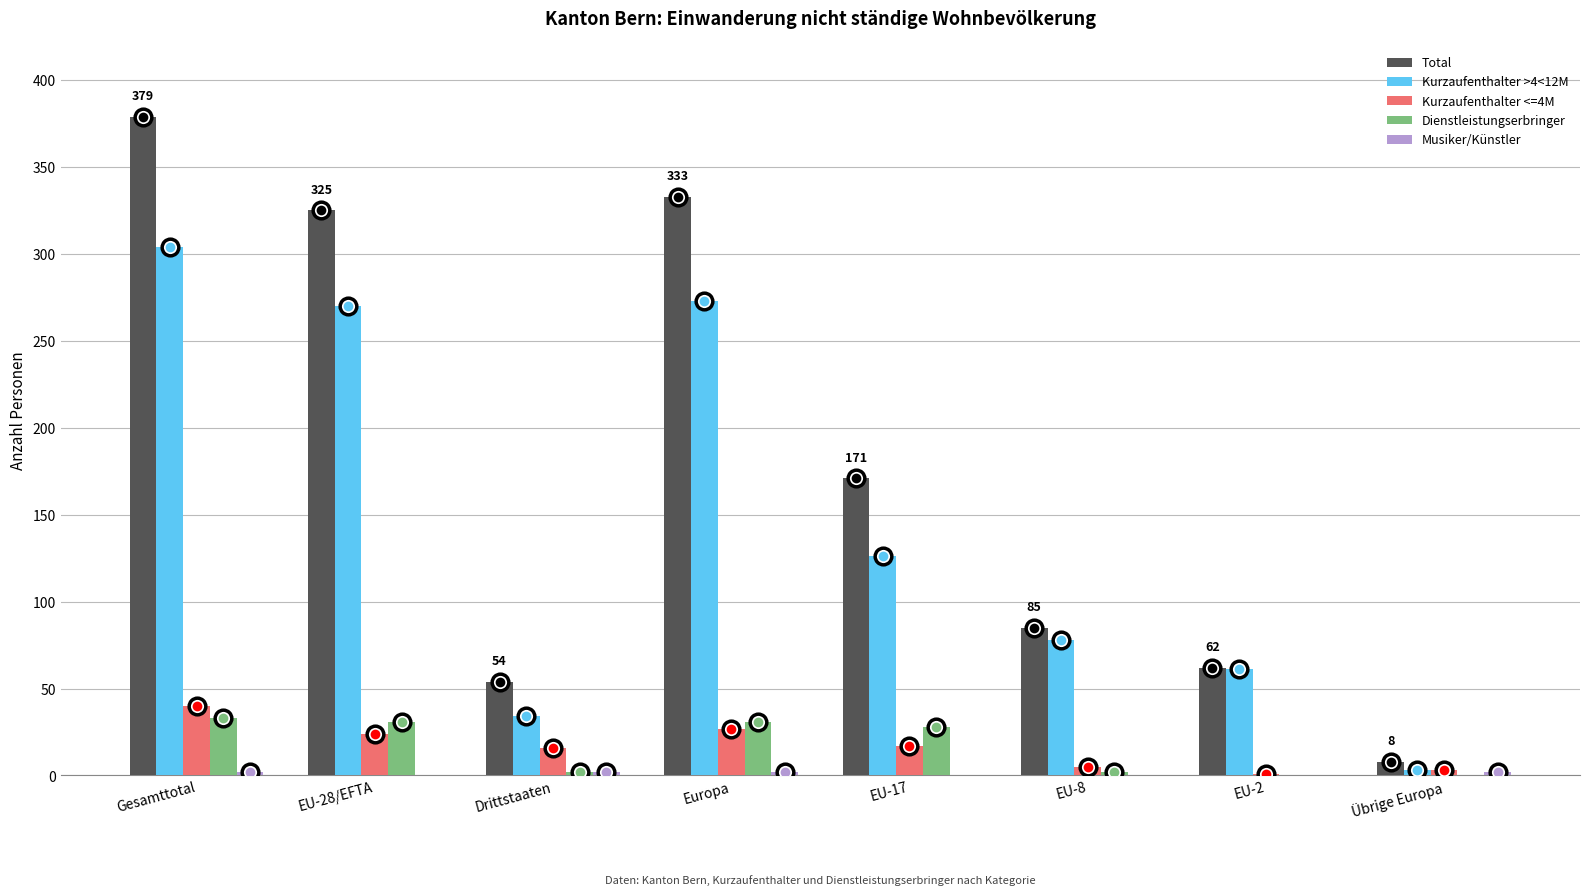

Where does the Total series first go above 171?

Gesamttotal